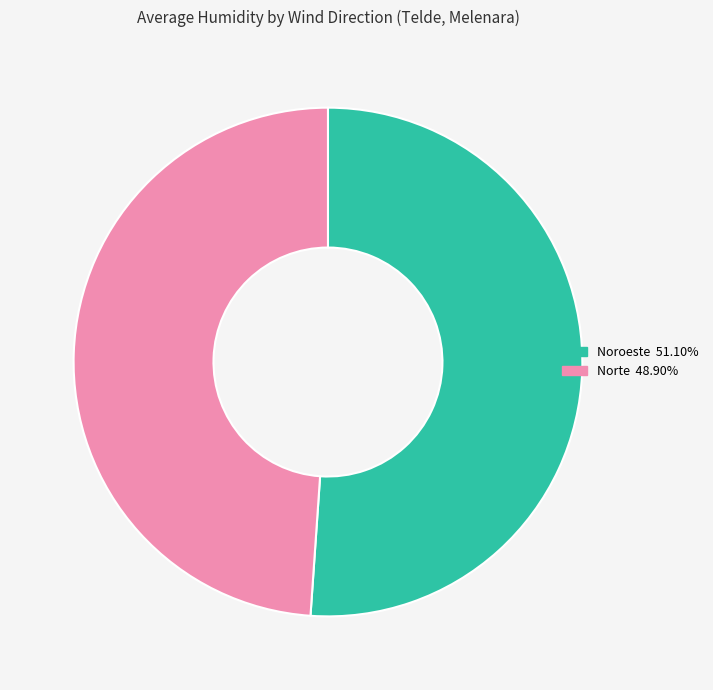

Does any single category account for the majority?

Yes